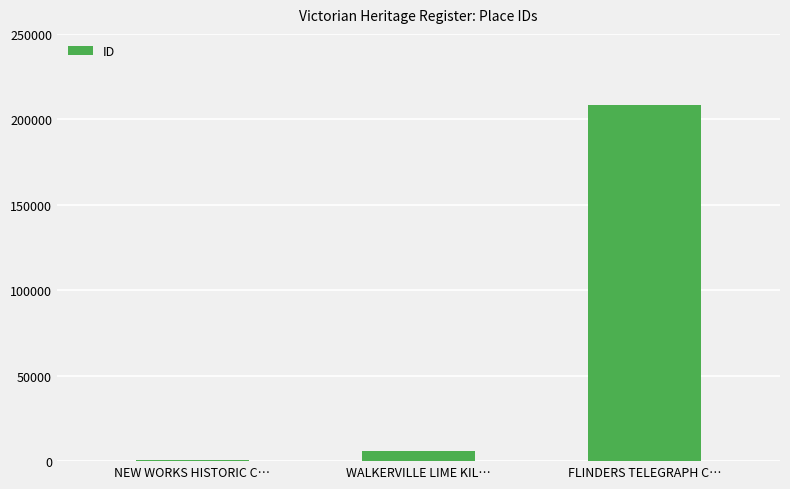

Between WALKERVILLE LIME KIL… and FLINDERS TELEGRAPH C…, which is larger?

FLINDERS TELEGRAPH C…